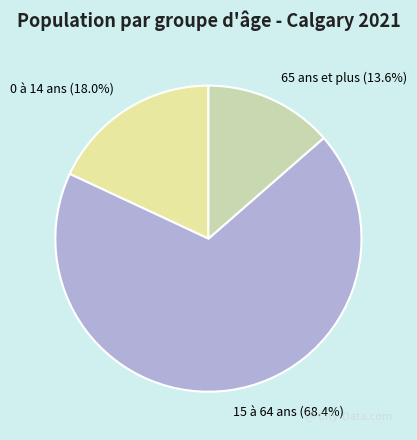

Approximately how many times larger is the value at 0 à 14 ans compared to 65 ans et plus?

1.3